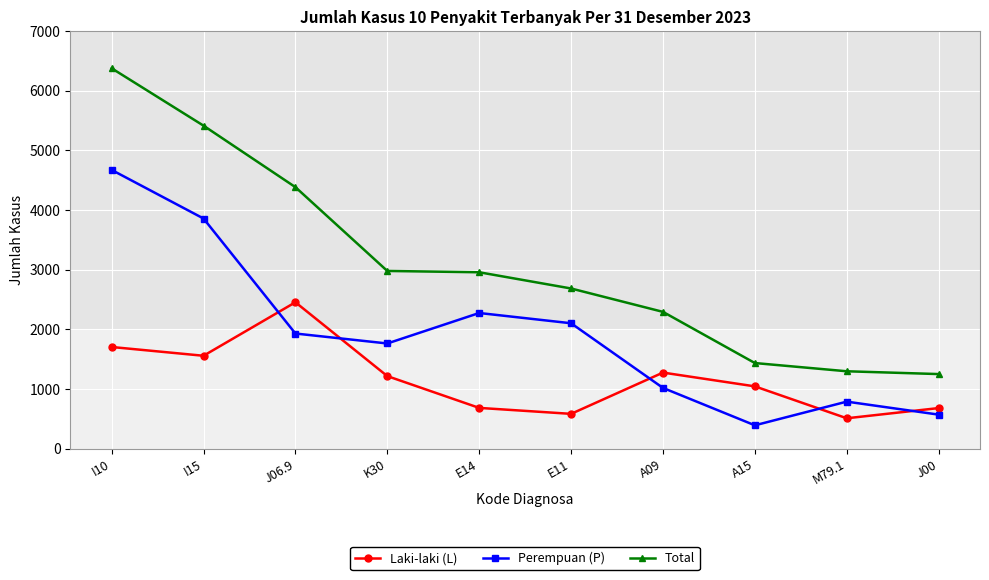

What is the difference between the second highest and minimum values in the Total series?

4165